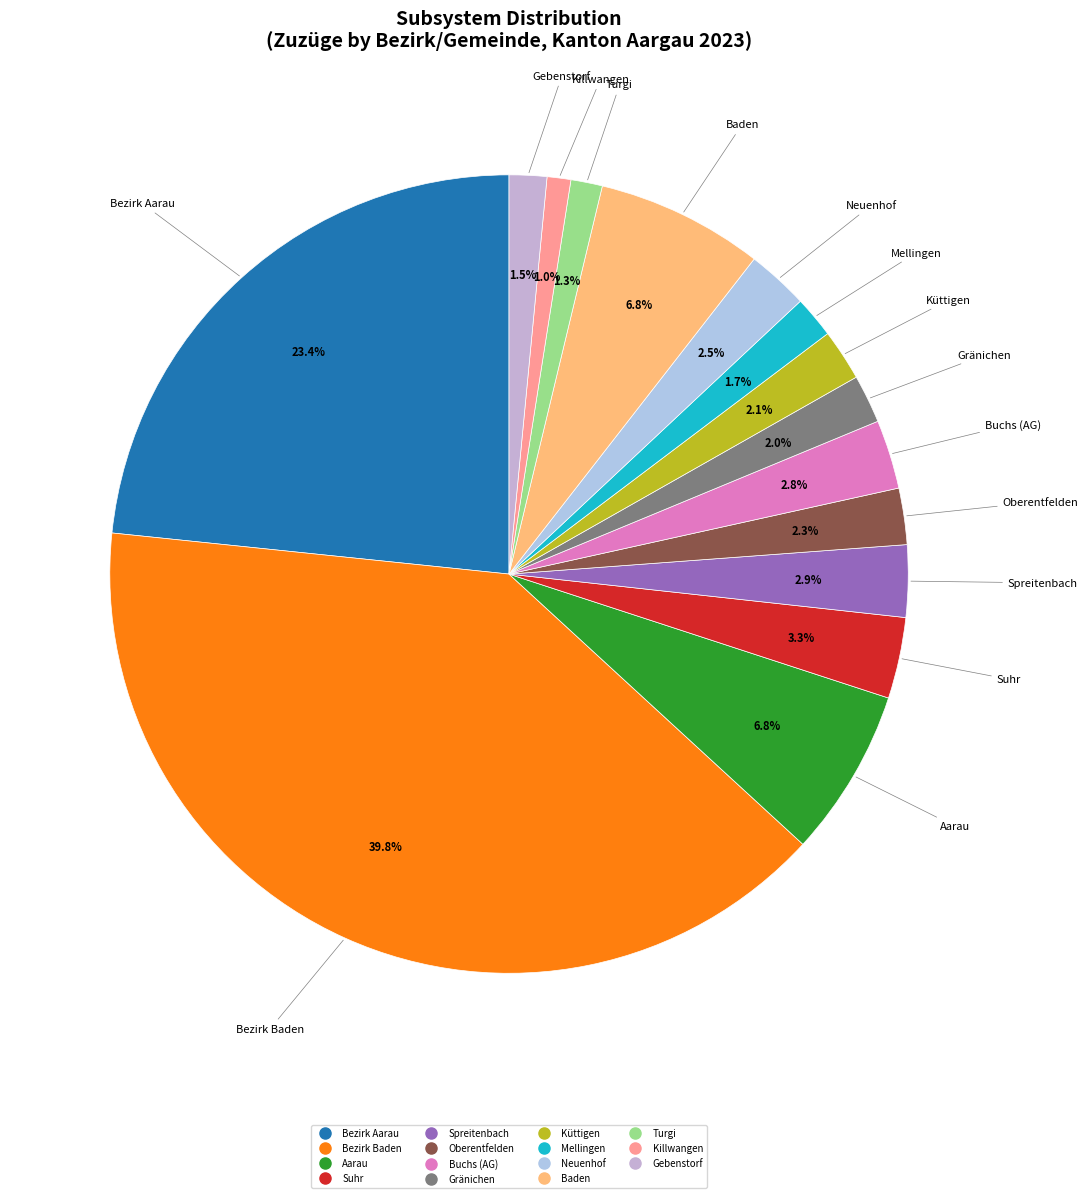

True or false: Küttigen accounts for 2% of the total.

True